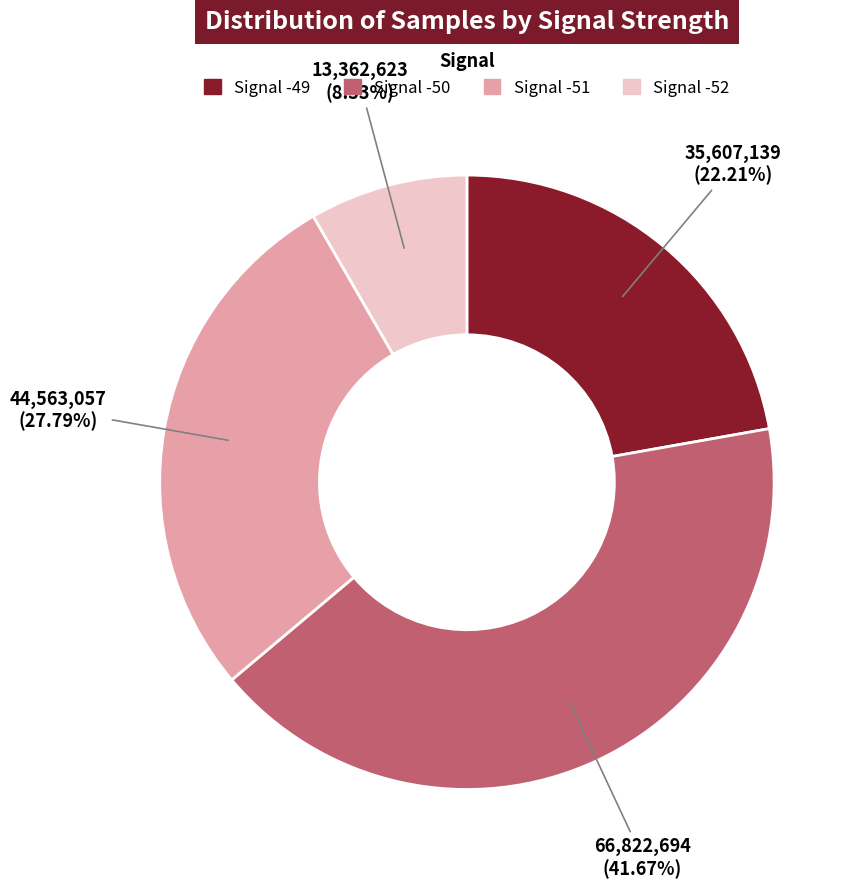

Does Signal -50 represent more than half of the total?

No